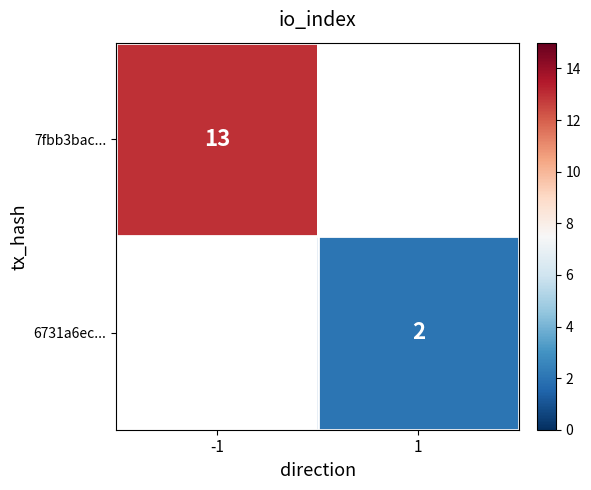

The value of 7fbb3bac... at -1 is 22.4. True or false?

False